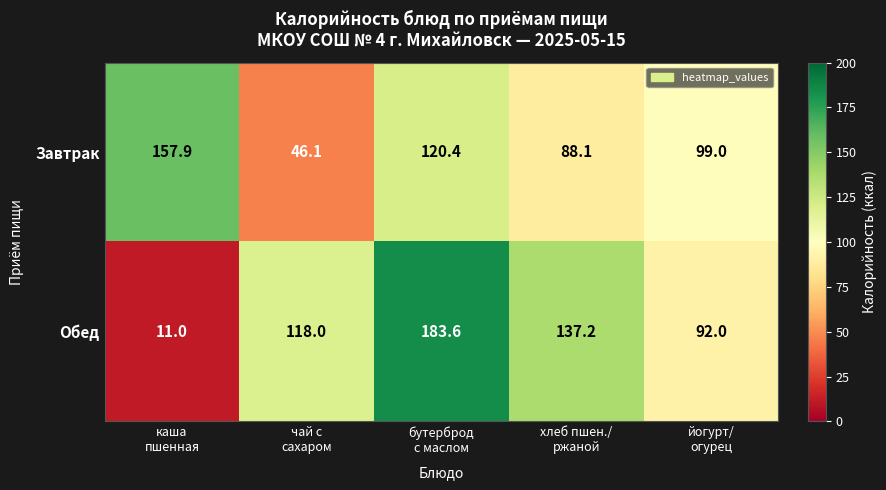

Rank the series by their average value, from lowest to highest.

Завтрак, Обед